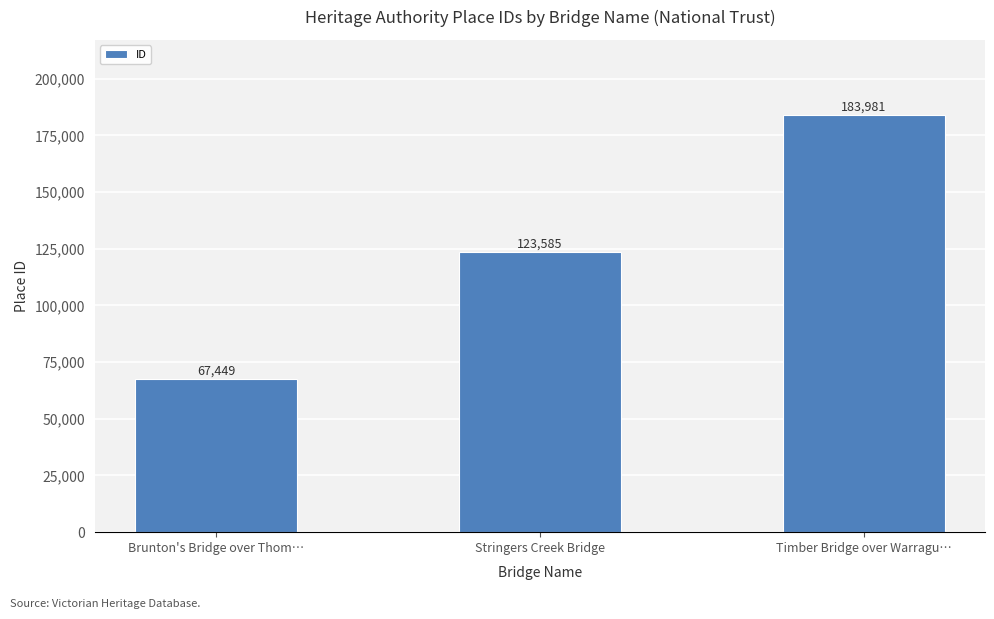

How many bars are there in total?

3